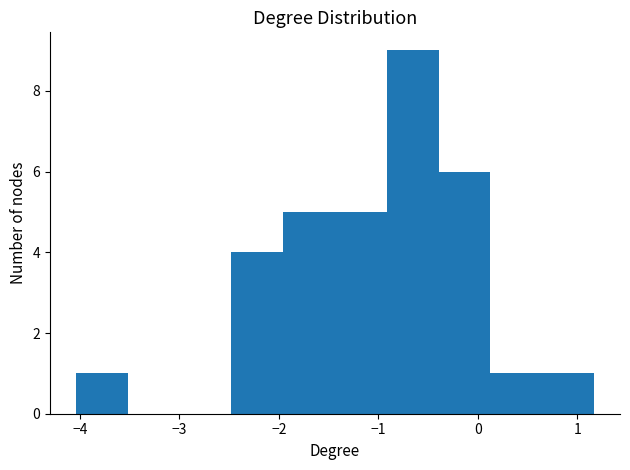

What is the height of the bar covering 0.1 to 0.6 on the x-axis? Neither the bar edges nor the heights are printed on the chart, so give them approximately, as read against the axes.

1